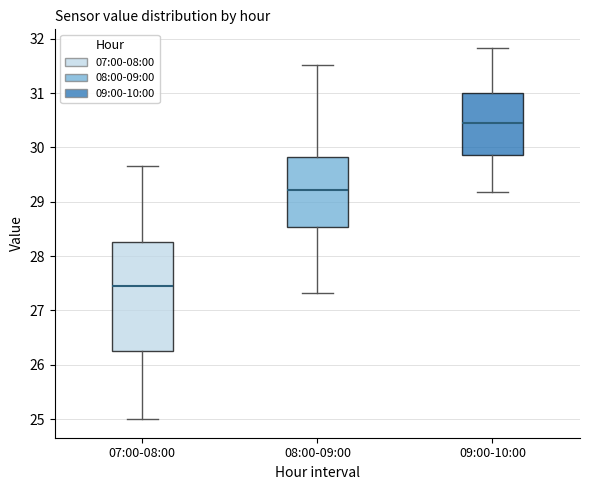

Which box has the lowest median line?

07:00-08:00